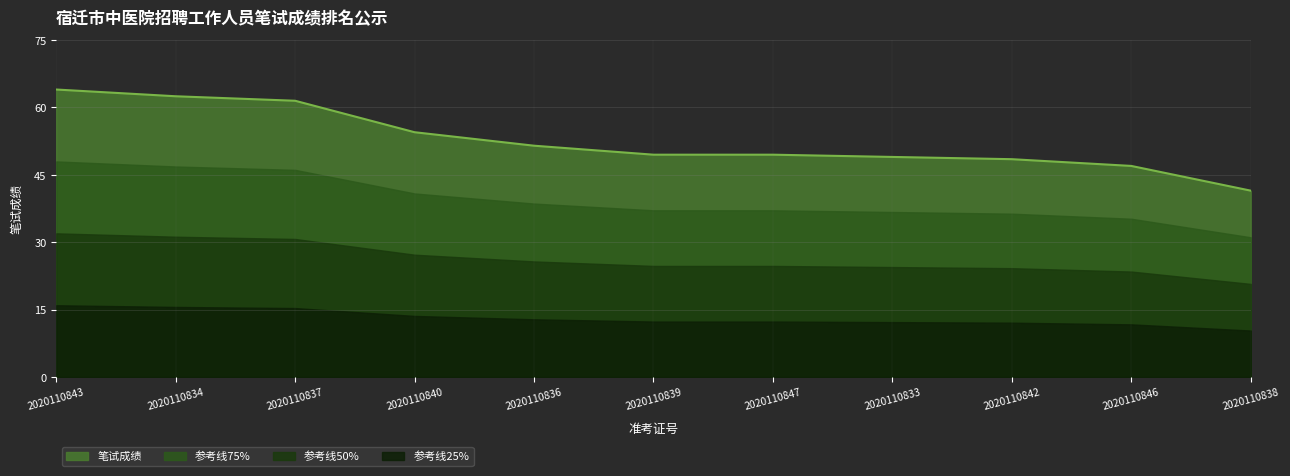

List the labels in order of value, smallest first.

2020110838, 2020110846, 2020110842, 2020110833, 2020110839, 2020110847, 2020110836, 2020110840, 2020110837, 2020110834, 2020110843